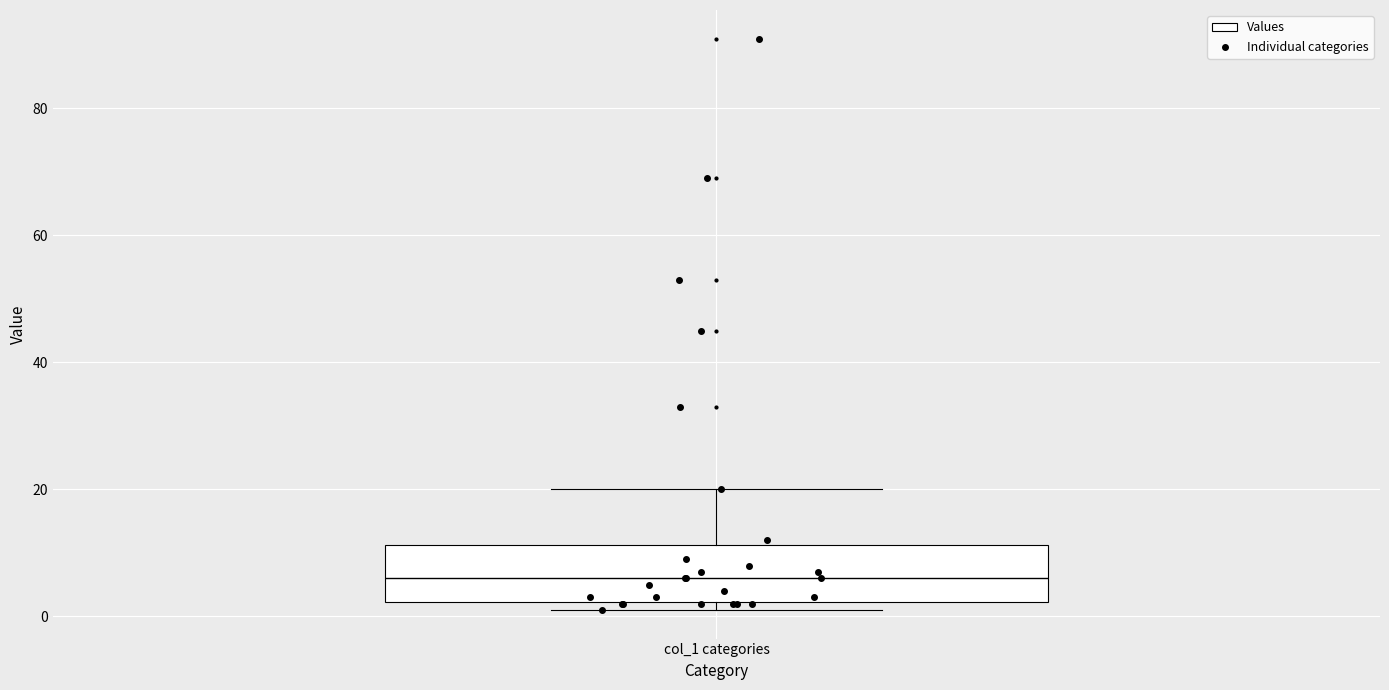

Transcribe this box plot: give where the median line is, the range the box spans, and where the two whiskers end, as read against the y-axis. The values are not printed on the chart, so give them approximately, as read against the axis.

median 6, box 2 to 12, whiskers 2 (just below the box's lower edge) to 20